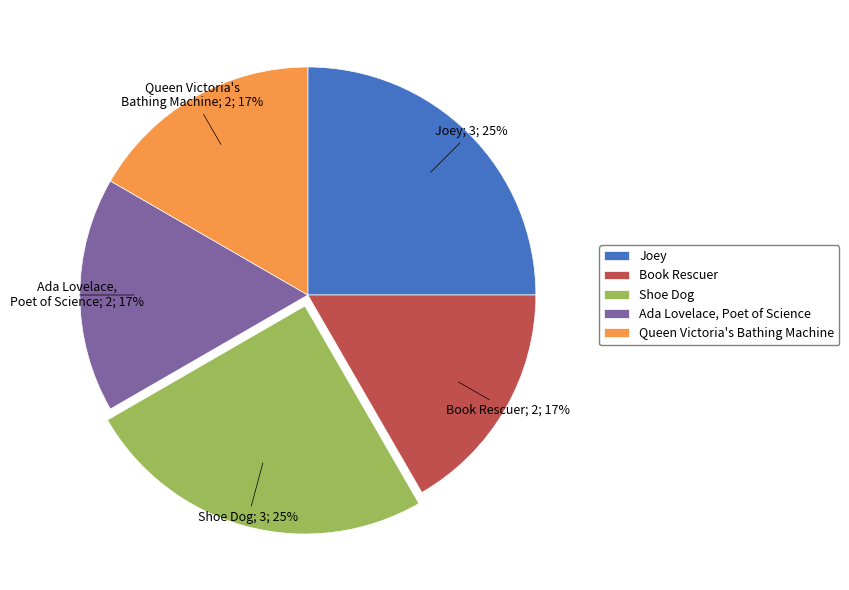

Does Shoe Dog represent more than half of the total?

No